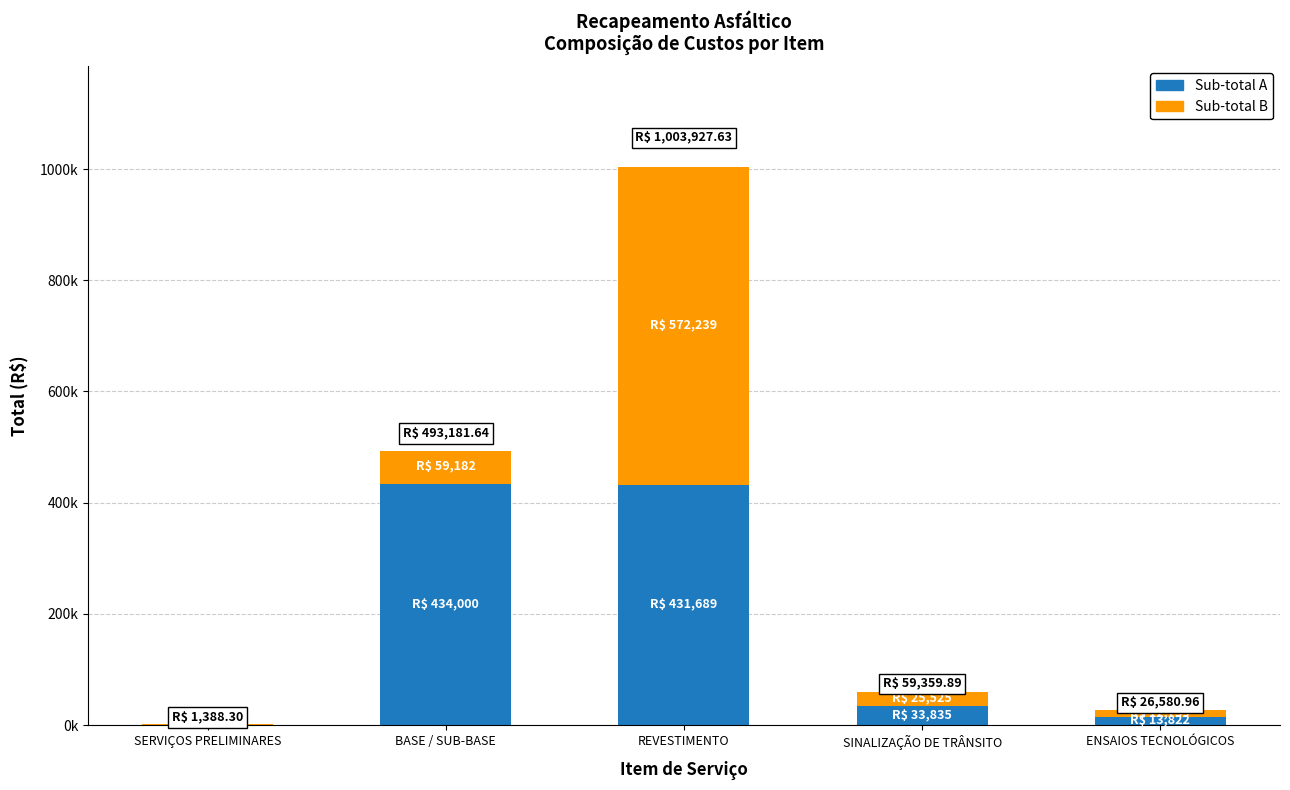

What is the average value of the Sub-total B series?

134079.7